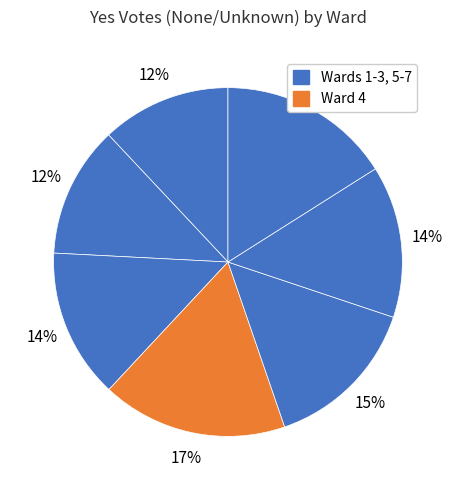

Rank the categories by value from lowest to highest.

Ward 1, Ward 2, Ward 3, Ward 6, Ward 5, Ward 7, Ward 4